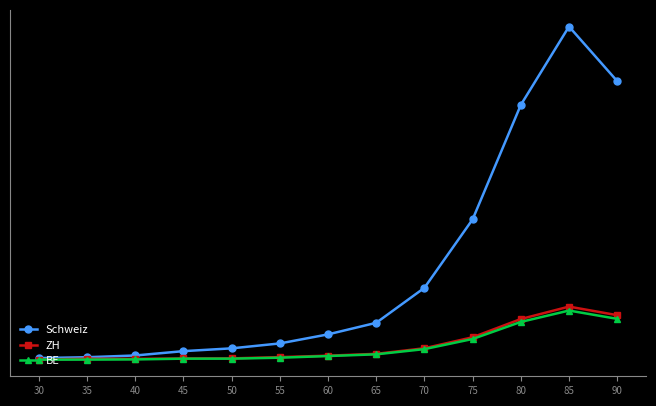

Reading right to left, what are all the values shown in this chart?

Schweiz: 90=2890	85=3456	80=2643	75=1456	70=746	65=383	60=263	55=169	50=118	45=89	40=44	35=26	30=17
ZH: 90=462	85=551	80=422	75=233	70=119	65=61	60=42	55=27	50=14	45=13	40=9	35=10	30=2
BE: 90=424	85=510	80=392	75=215	70=110	65=56	60=38	55=21	50=11	45=11	40=3	35=1	30=1